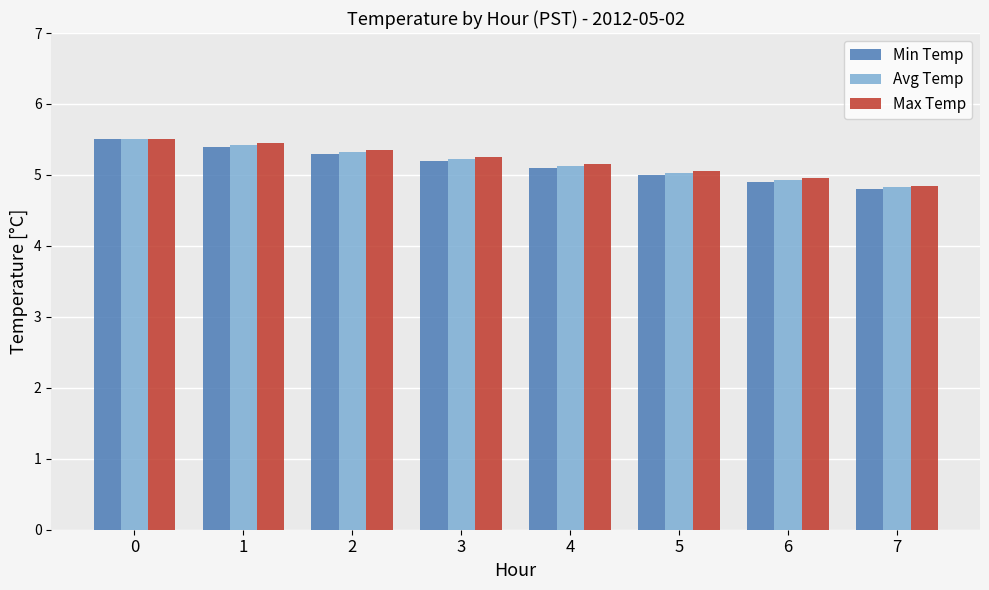

At which label is Min Temp closest to 5?

5